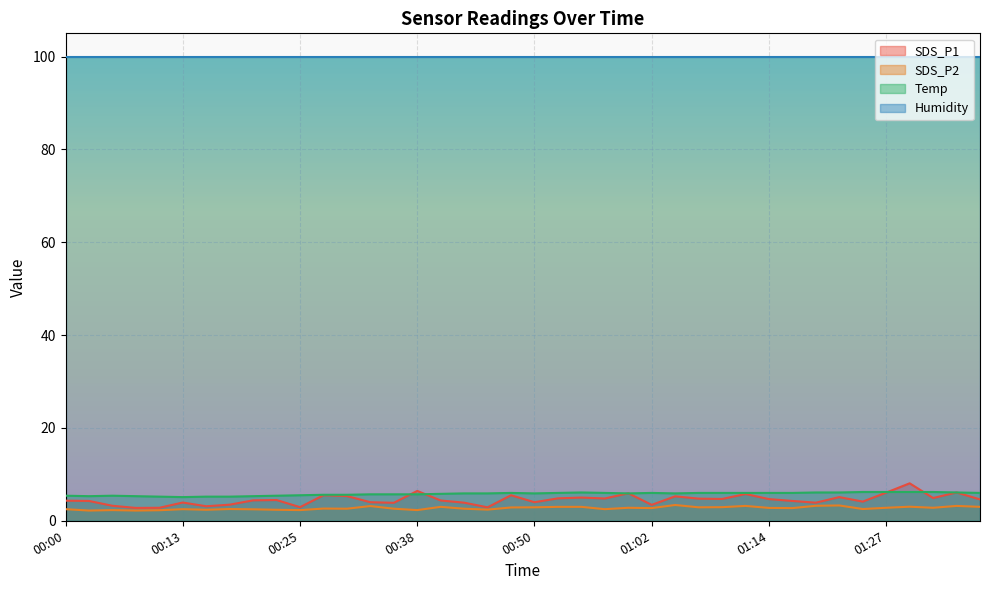

True or false: Humidity and SDS_P1 cross at least once.

False